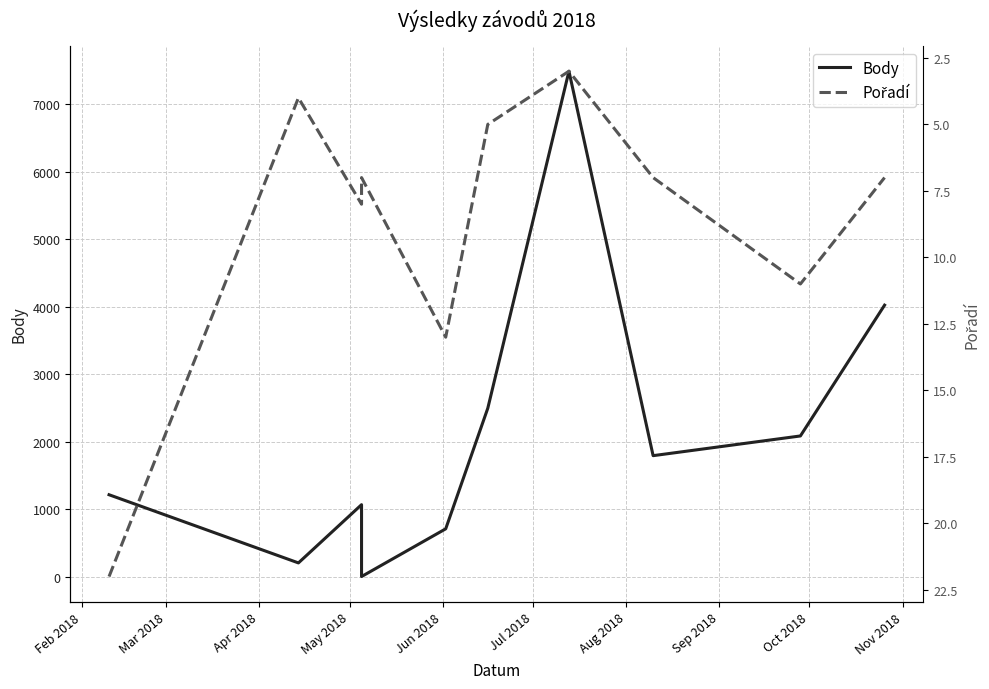

What is the highest value of the Pořadí series?

22